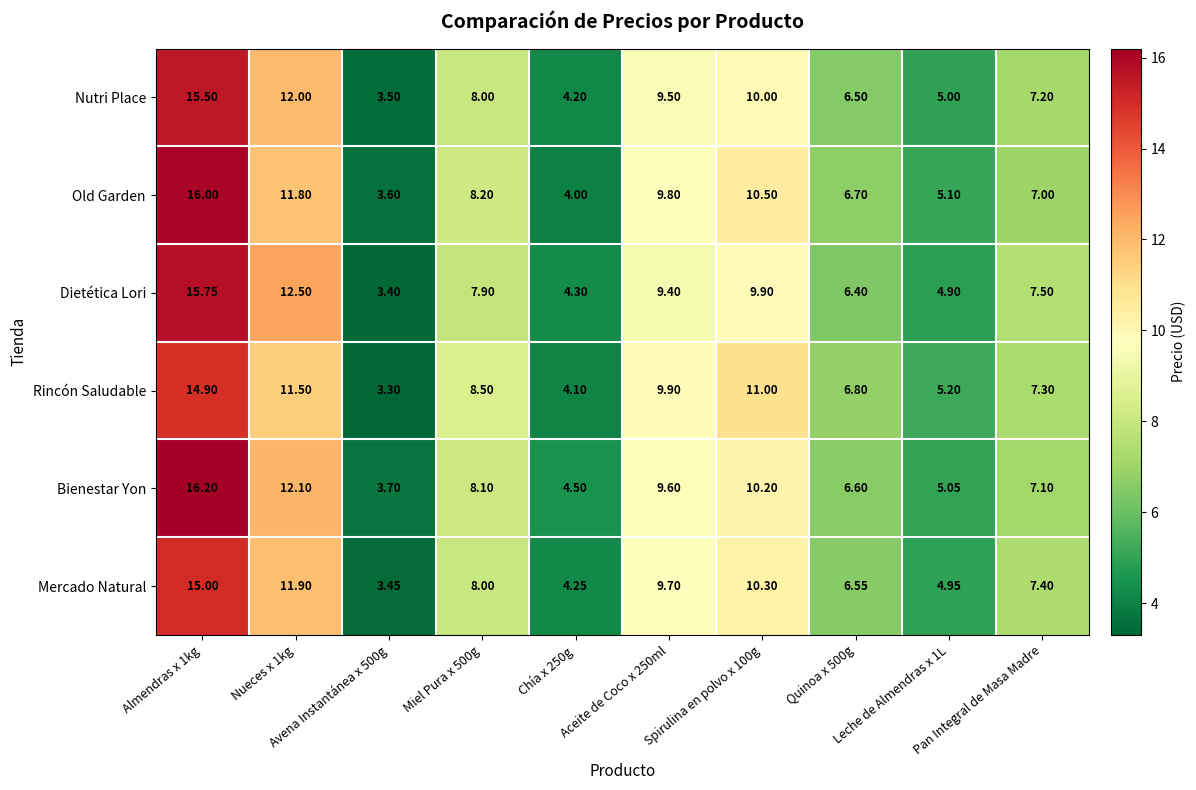

Which series has the largest total across all categories?

Bienestar Yon